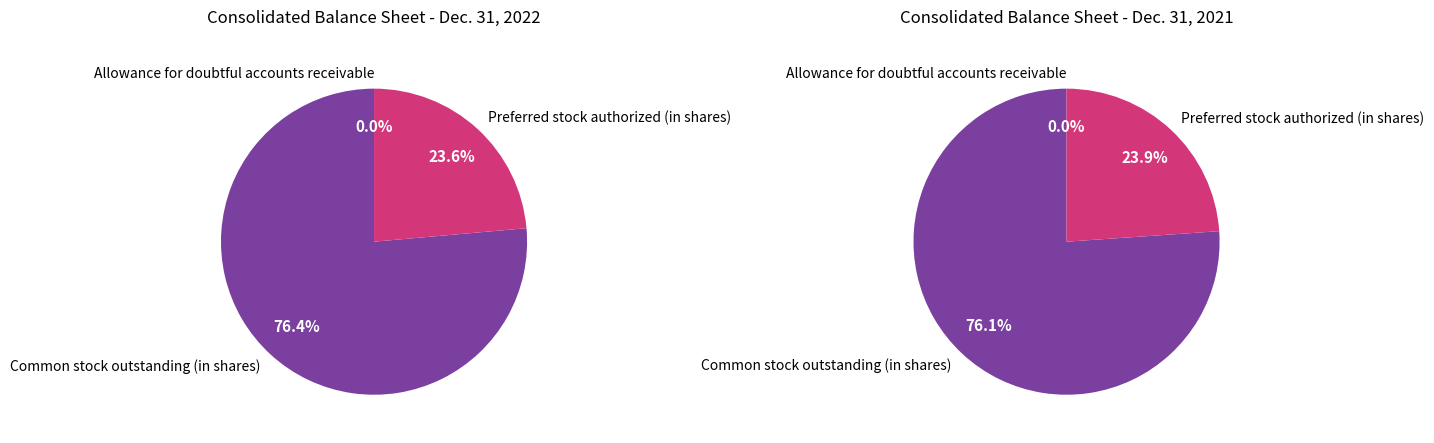

How many segments does this pie chart have?

3